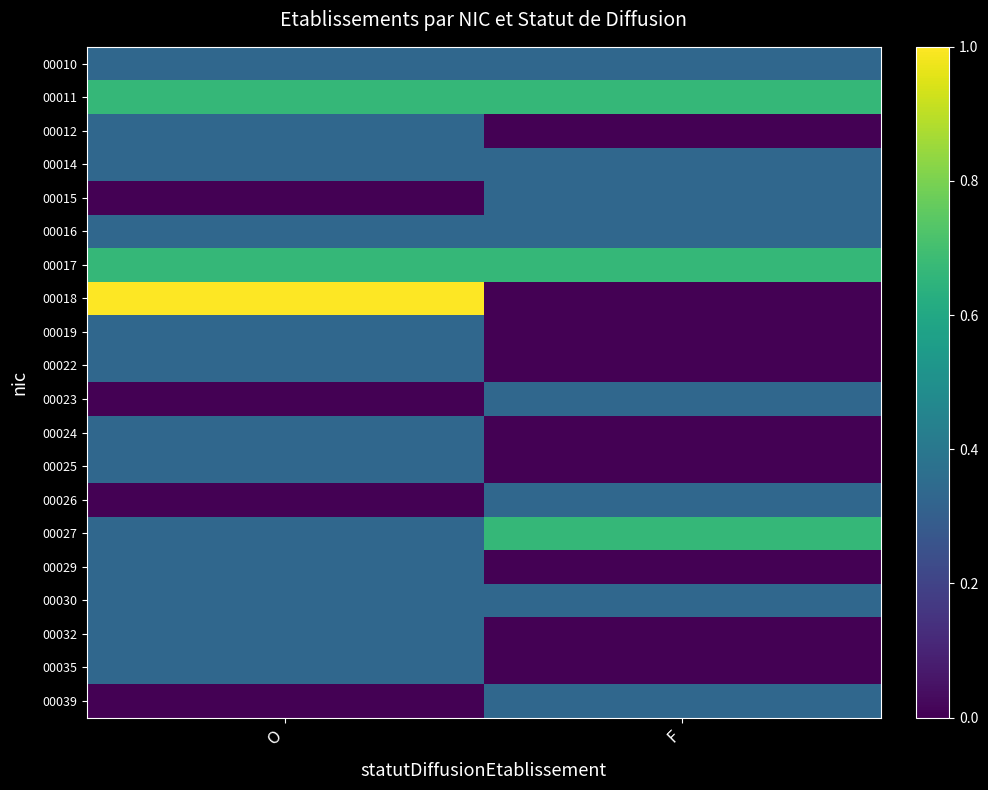

What is the total value across all series at F?

4.7